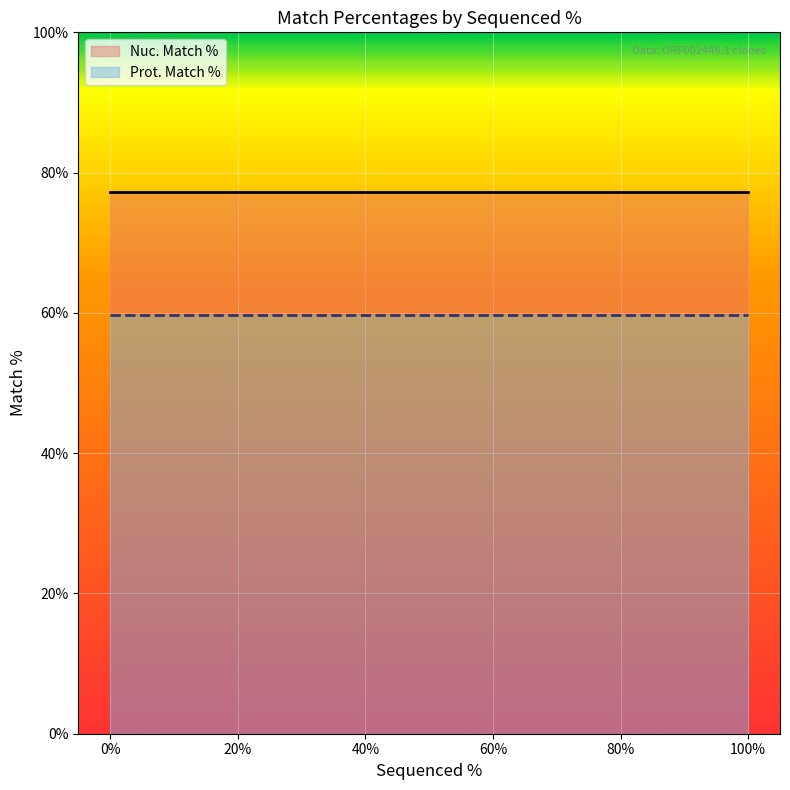

What is the total value across all series at 100%?

77.3